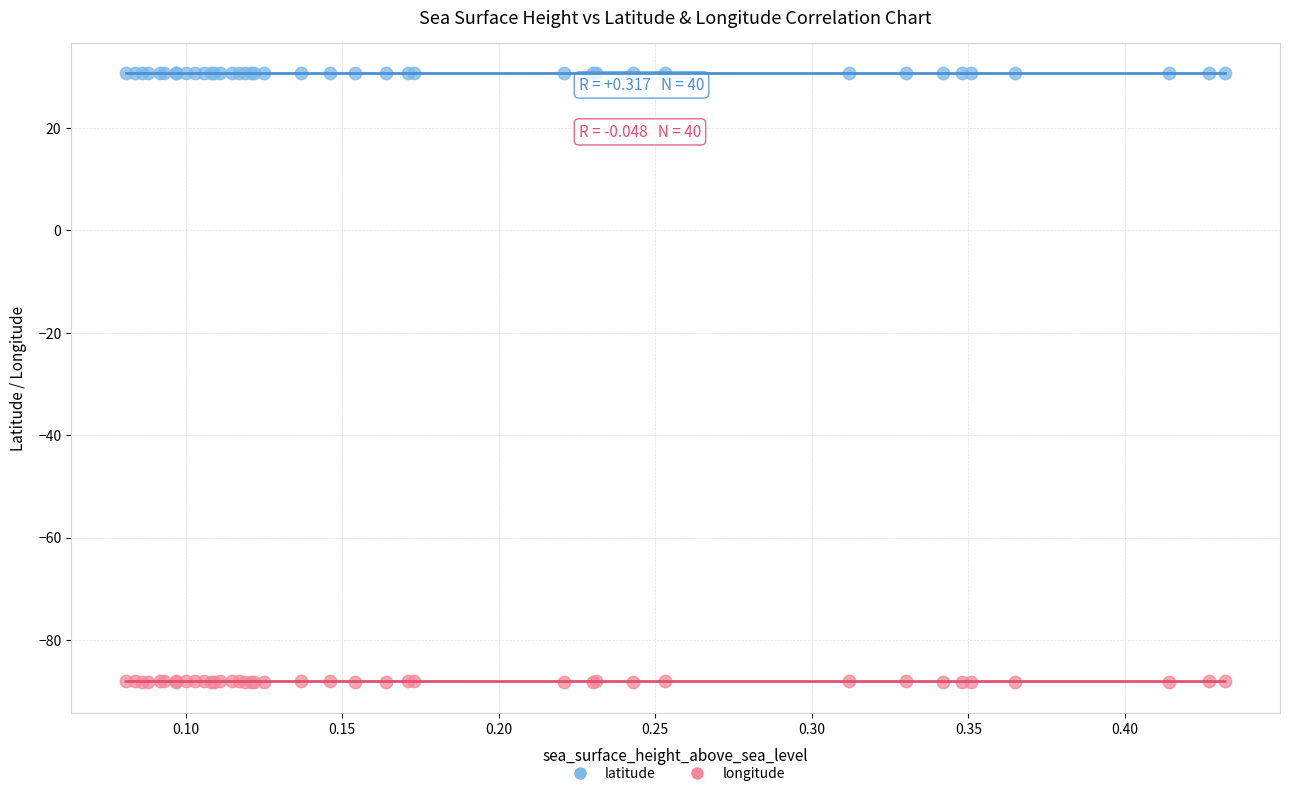

Which series has the widest spread of Y values?

longitude